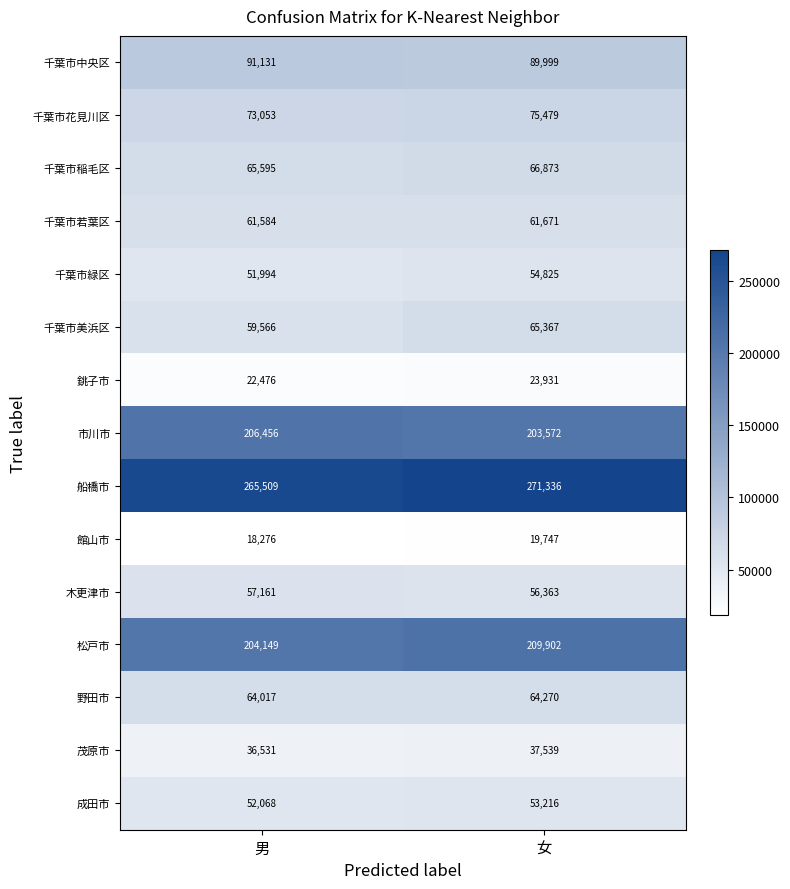

Which label corresponds to the largest value in the chart?

女